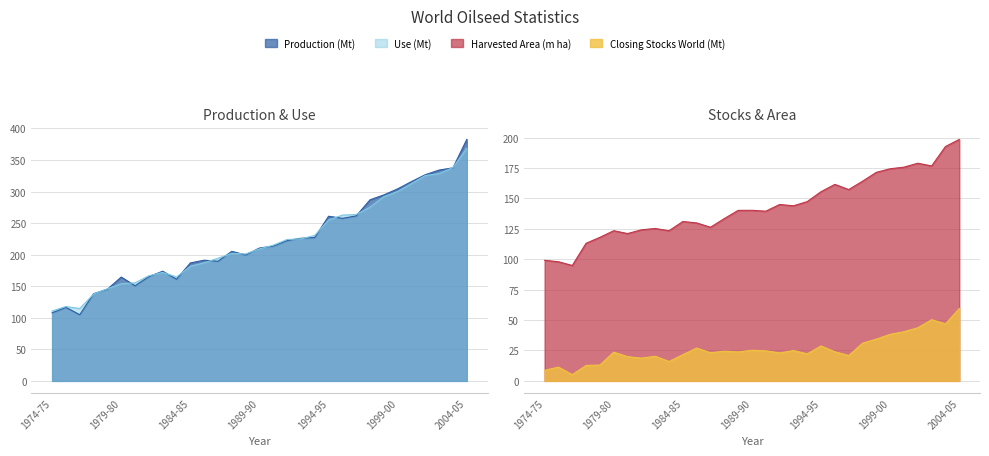

What is the greatest value displayed?

382.7